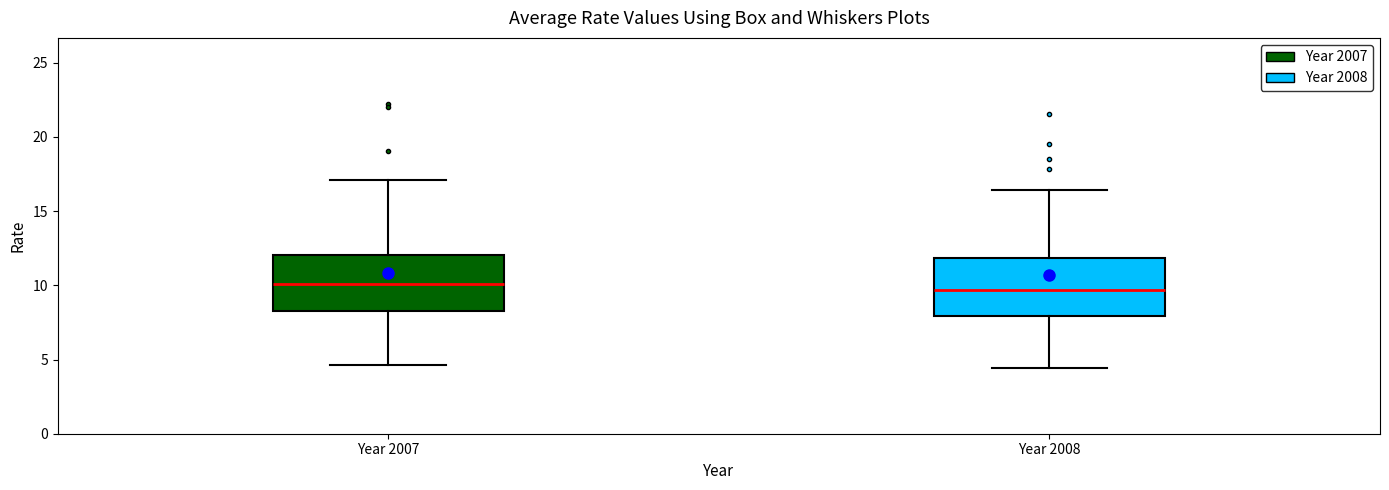

Where does the median line of the box for Year 2008 sit on the y-axis? The values are not printed on the chart, so give them approximately, as read against the axis.

9.5